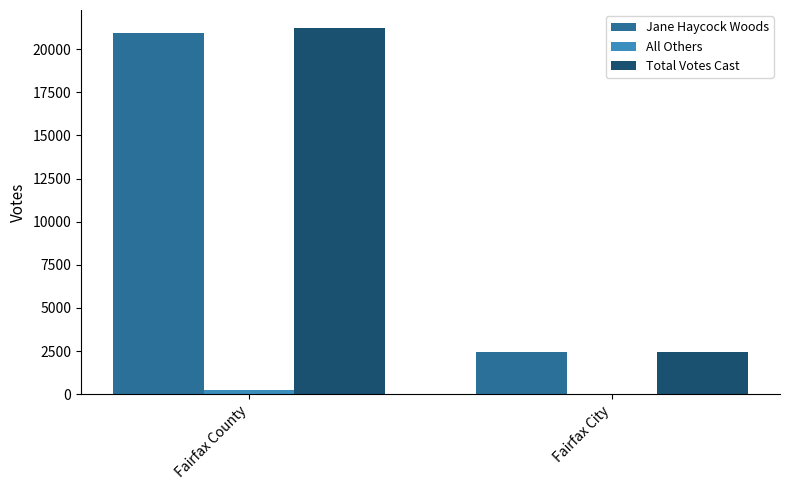

Which series has the widest spread of values?

Total Votes Cast